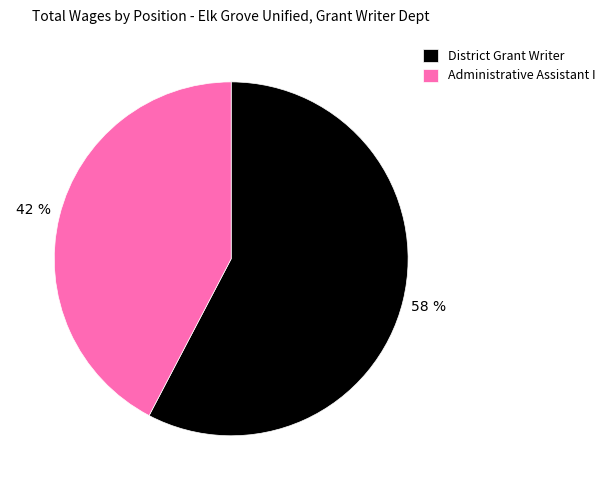

Which category has the smallest portion of the pie?

Administrative Assistant I